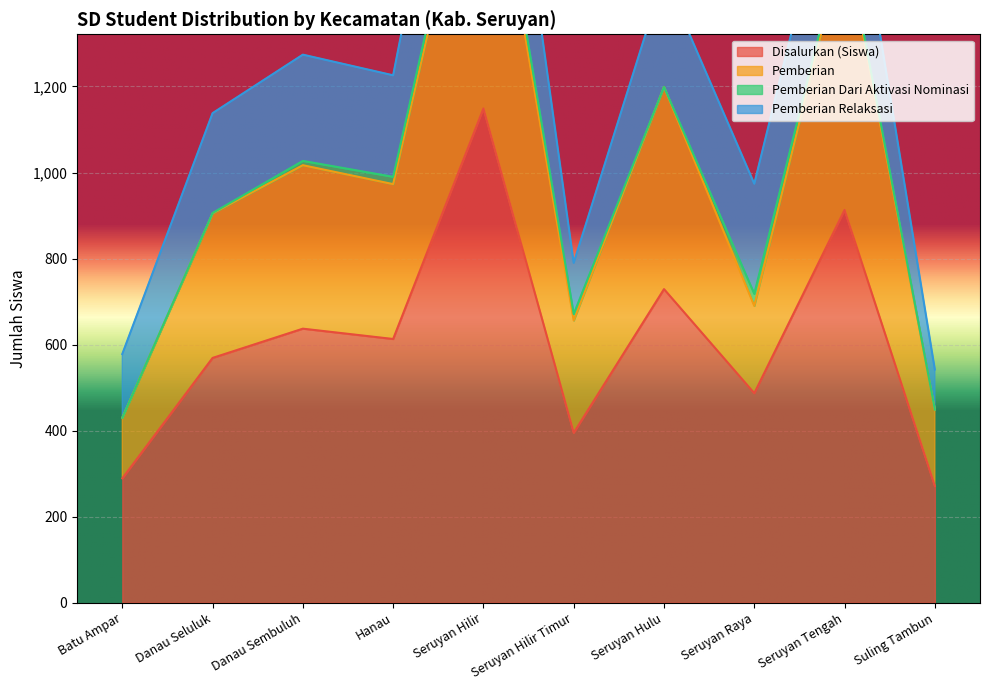

Where does the Pemberian series first go above 973?

Danau Sembuluh